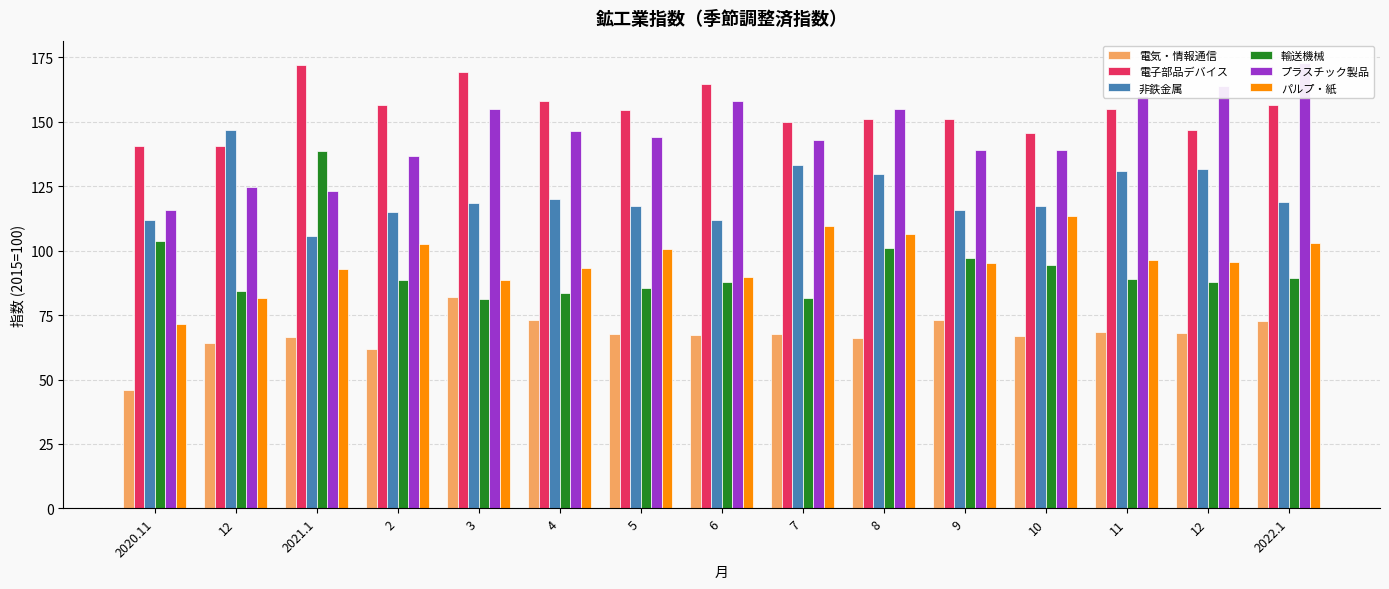

What are all the series names shown in the legend?

電気・情報通信, 電子部品デバイス, 非鉄金属, 輸送機械, プラスチック製品, パルプ・紙